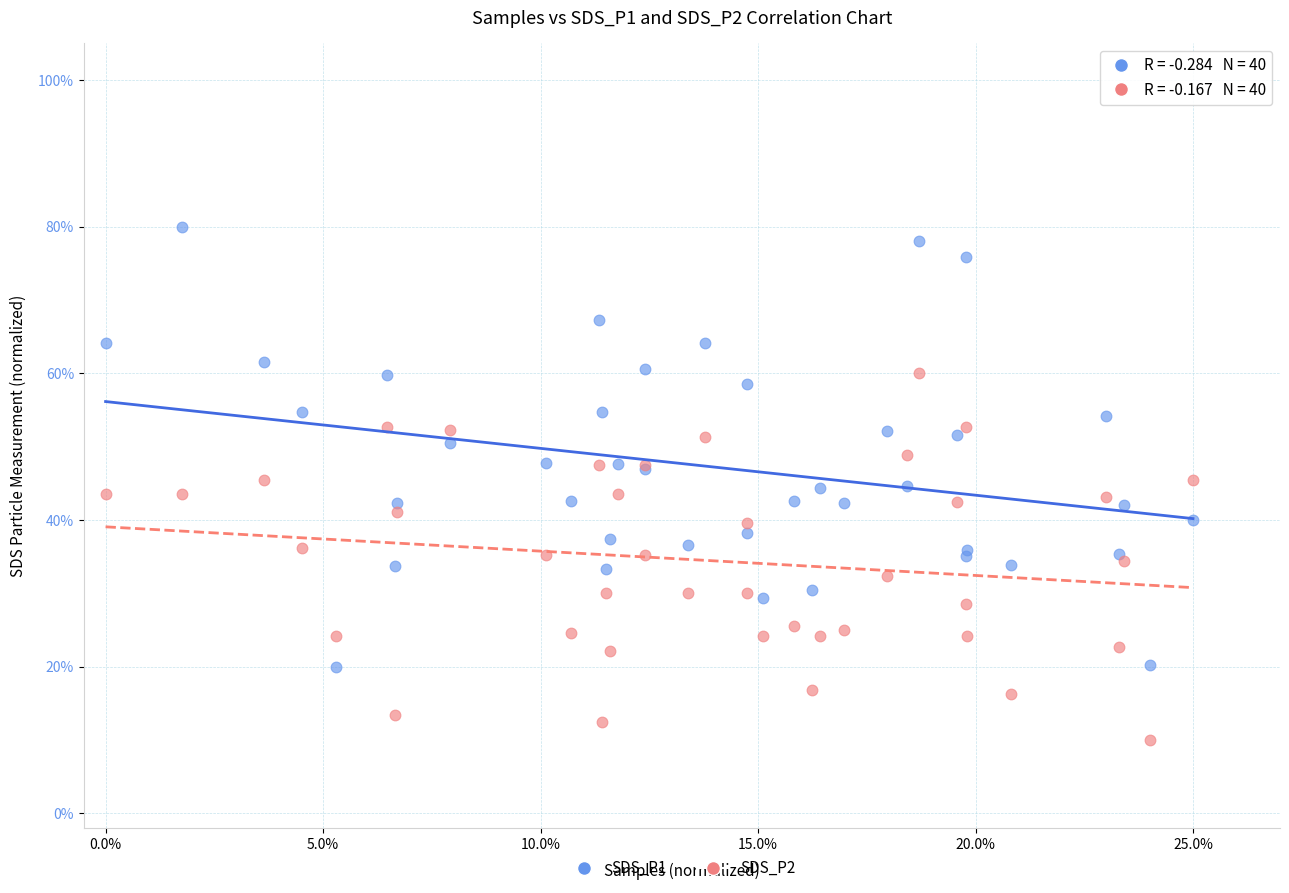

What are all the series names shown in the legend?

SDS_P1, SDS_P2